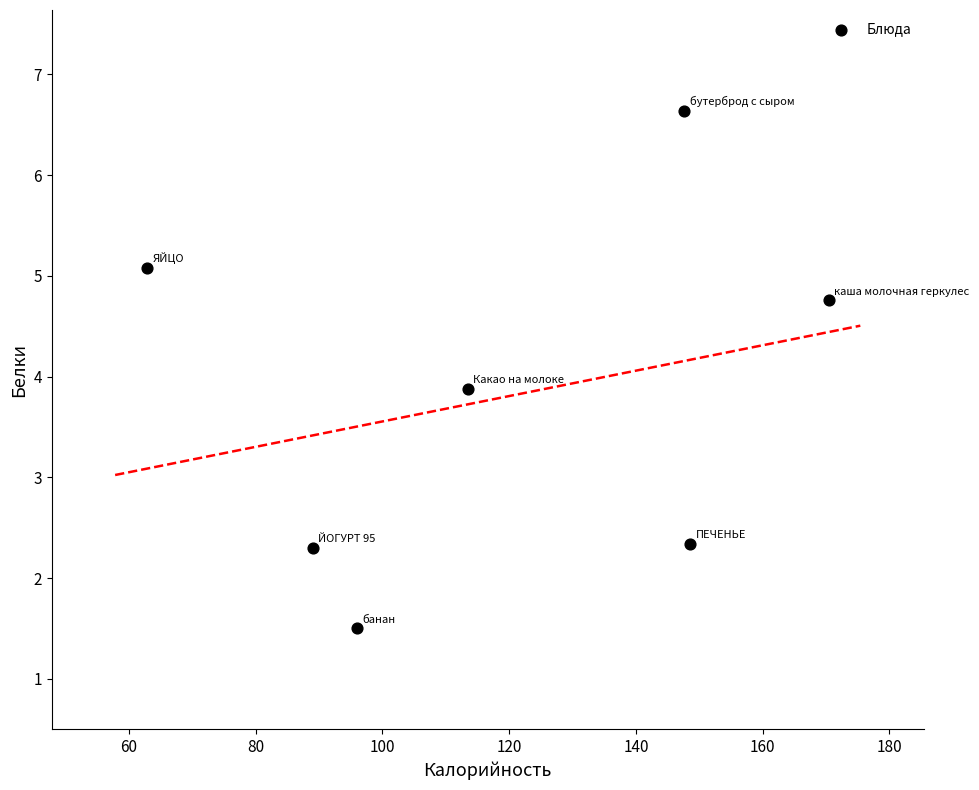

What is the average X value?

118.3